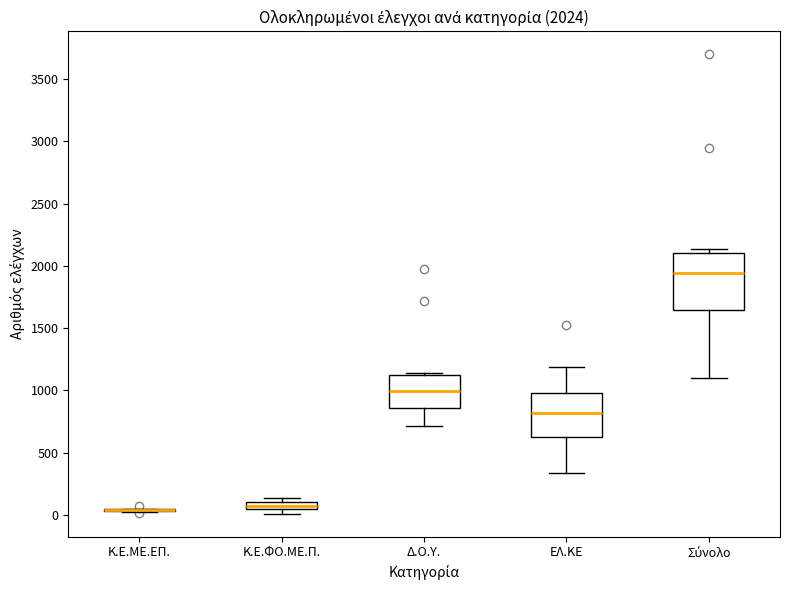

Comparing the boxes themselves (not the whiskers), which one is the tallest?

Σύνολο